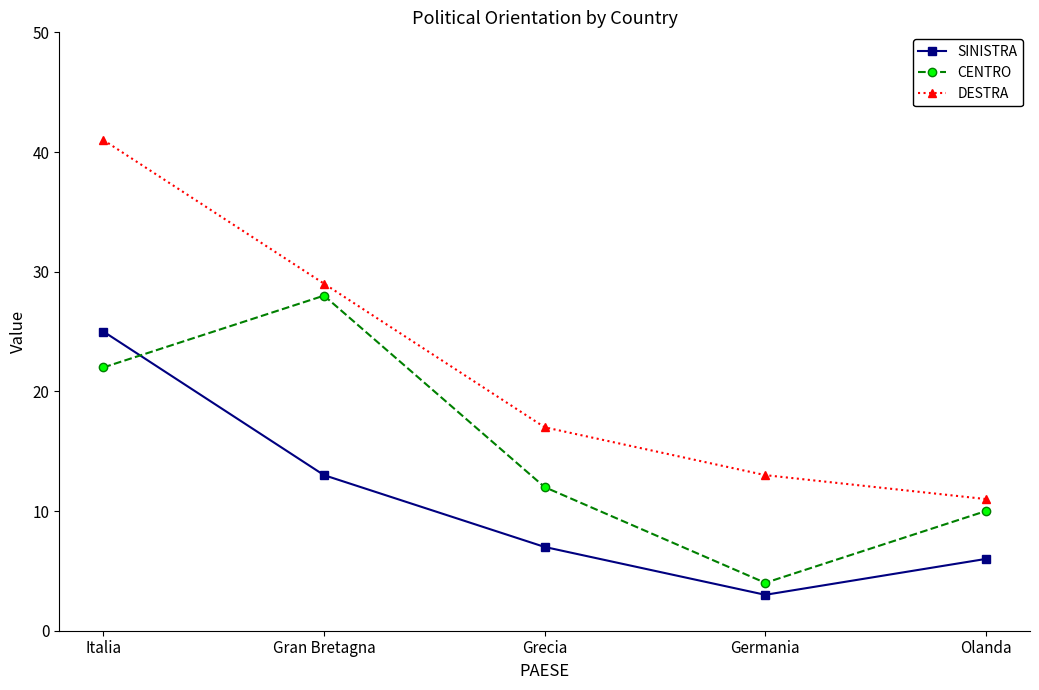

Where is CENTRO nearest to the value 16?

Grecia